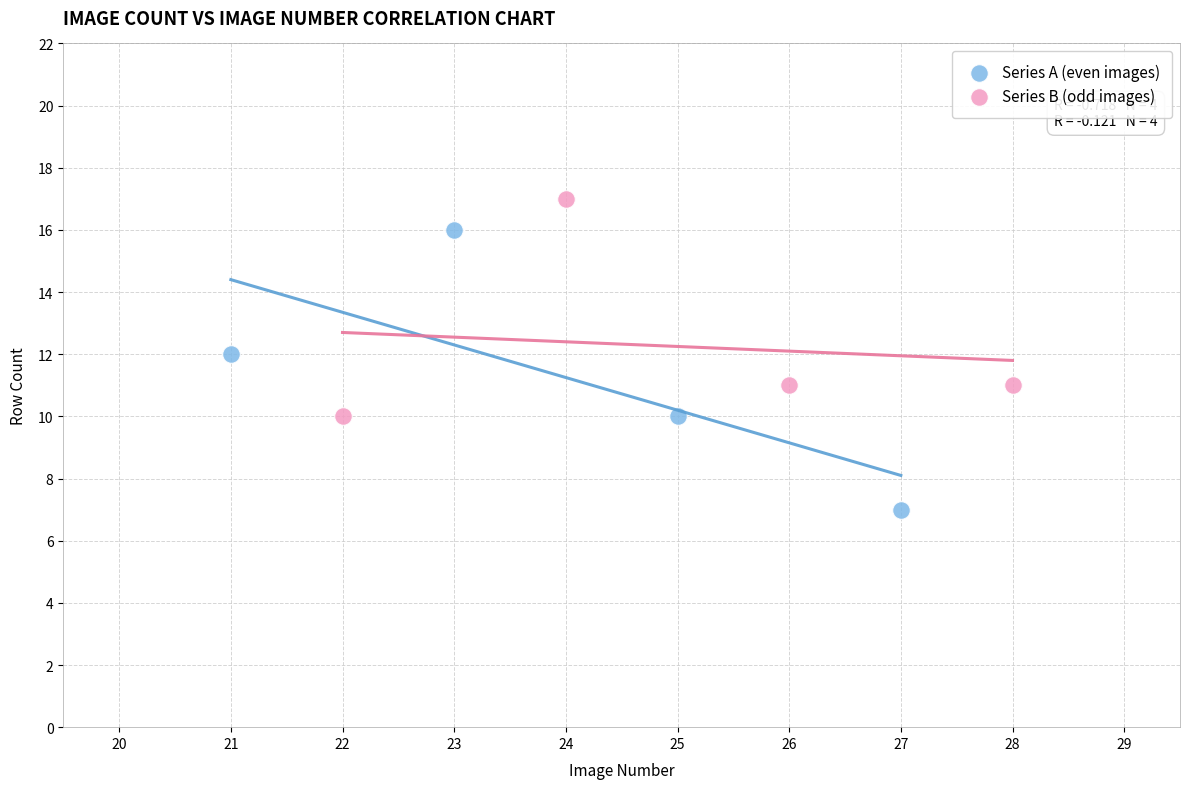

What are all the series names shown in the legend?

Series A (even images), Series B (odd images)